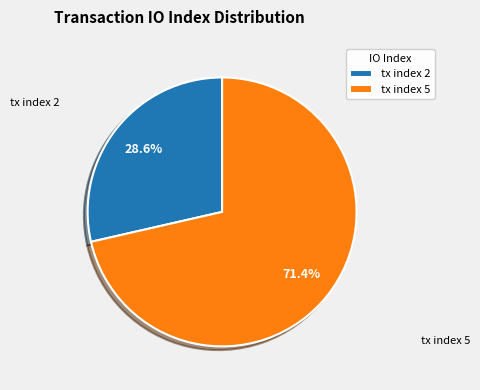

To the nearest percent, what is the difference between the largest and smallest slice percentages?

43%